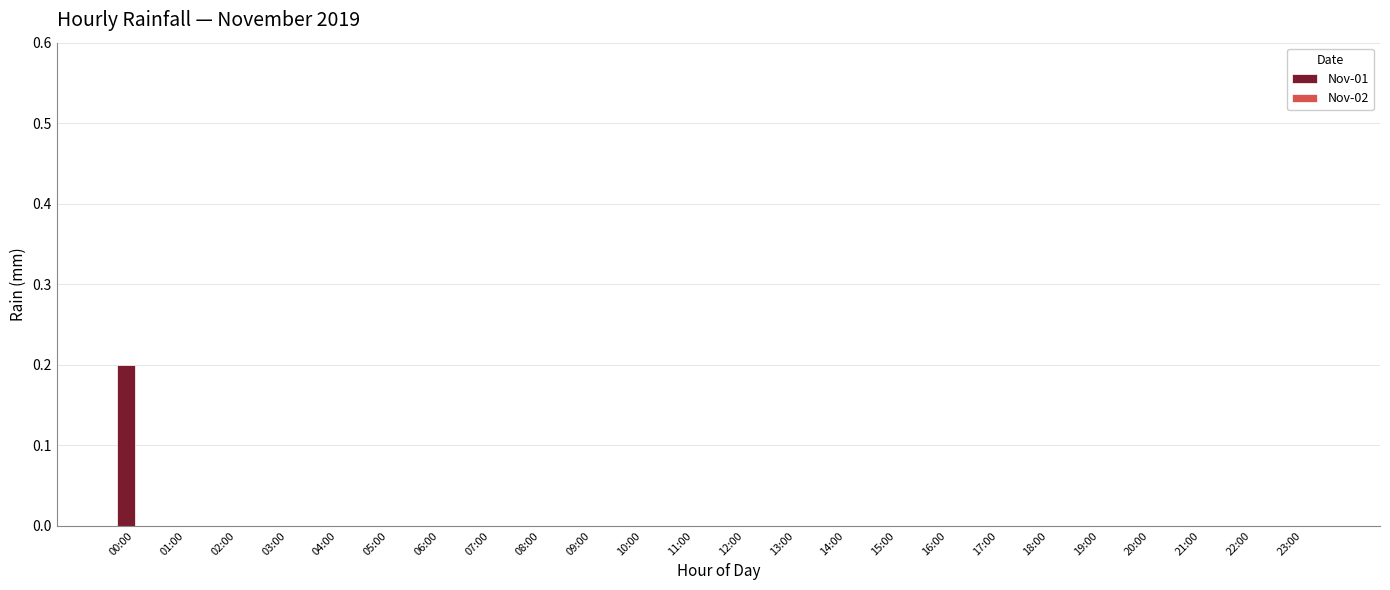

Is it true that the value at 06:00 is 0.0?

True